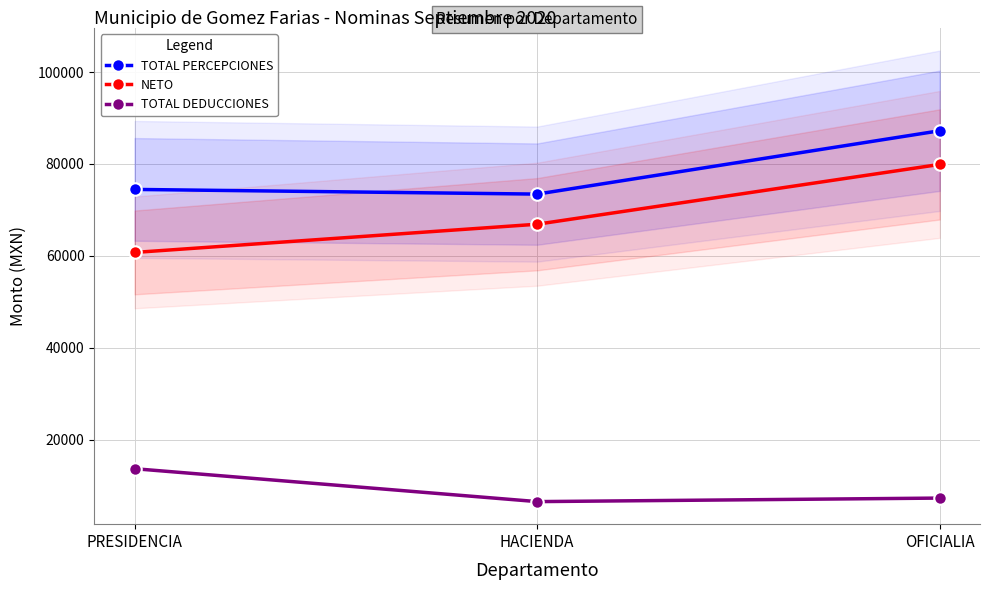

What is the total value across all series at HACIENDA?

146882.0